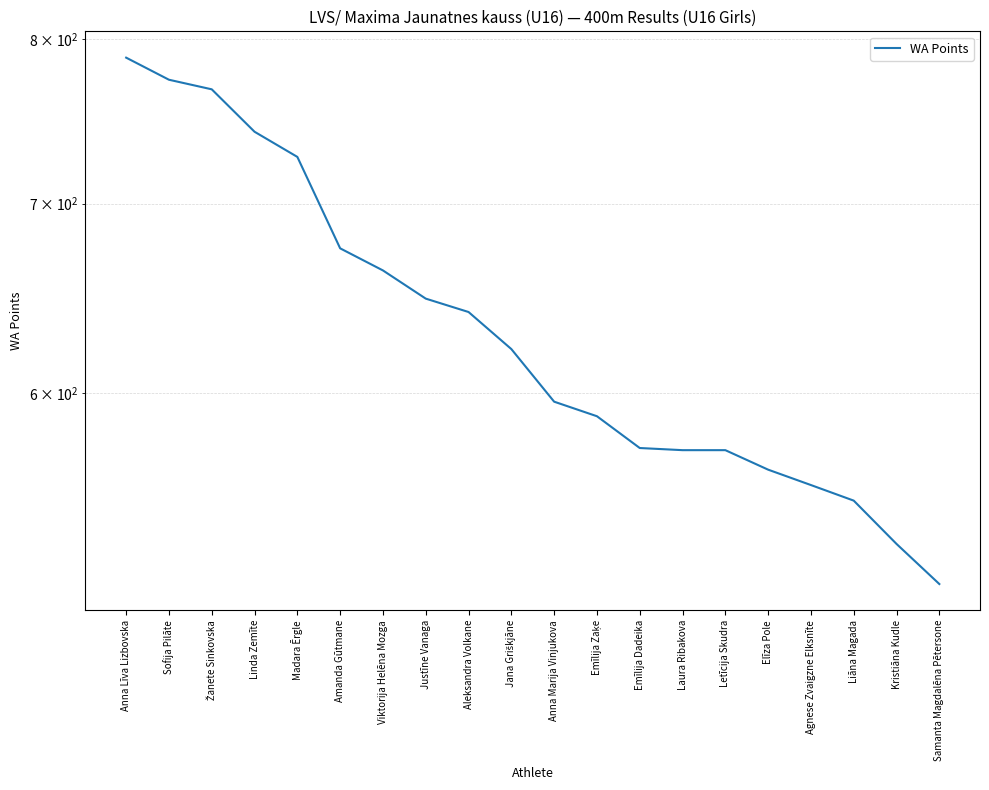

What is the value of the 17th point from the left?

557